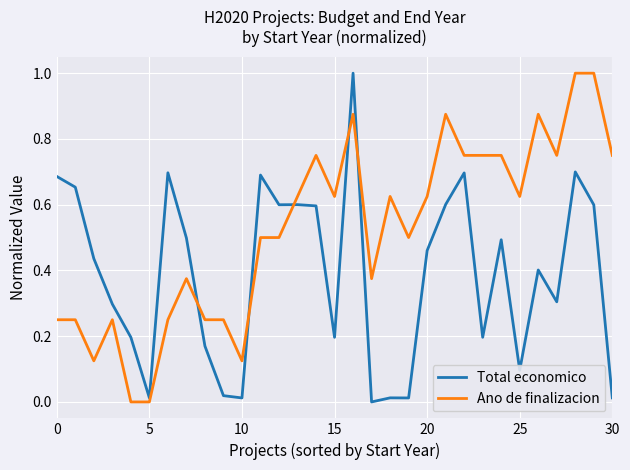

What is the difference between the maximum and minimum values in the Ano de finalizacion series?

1.0